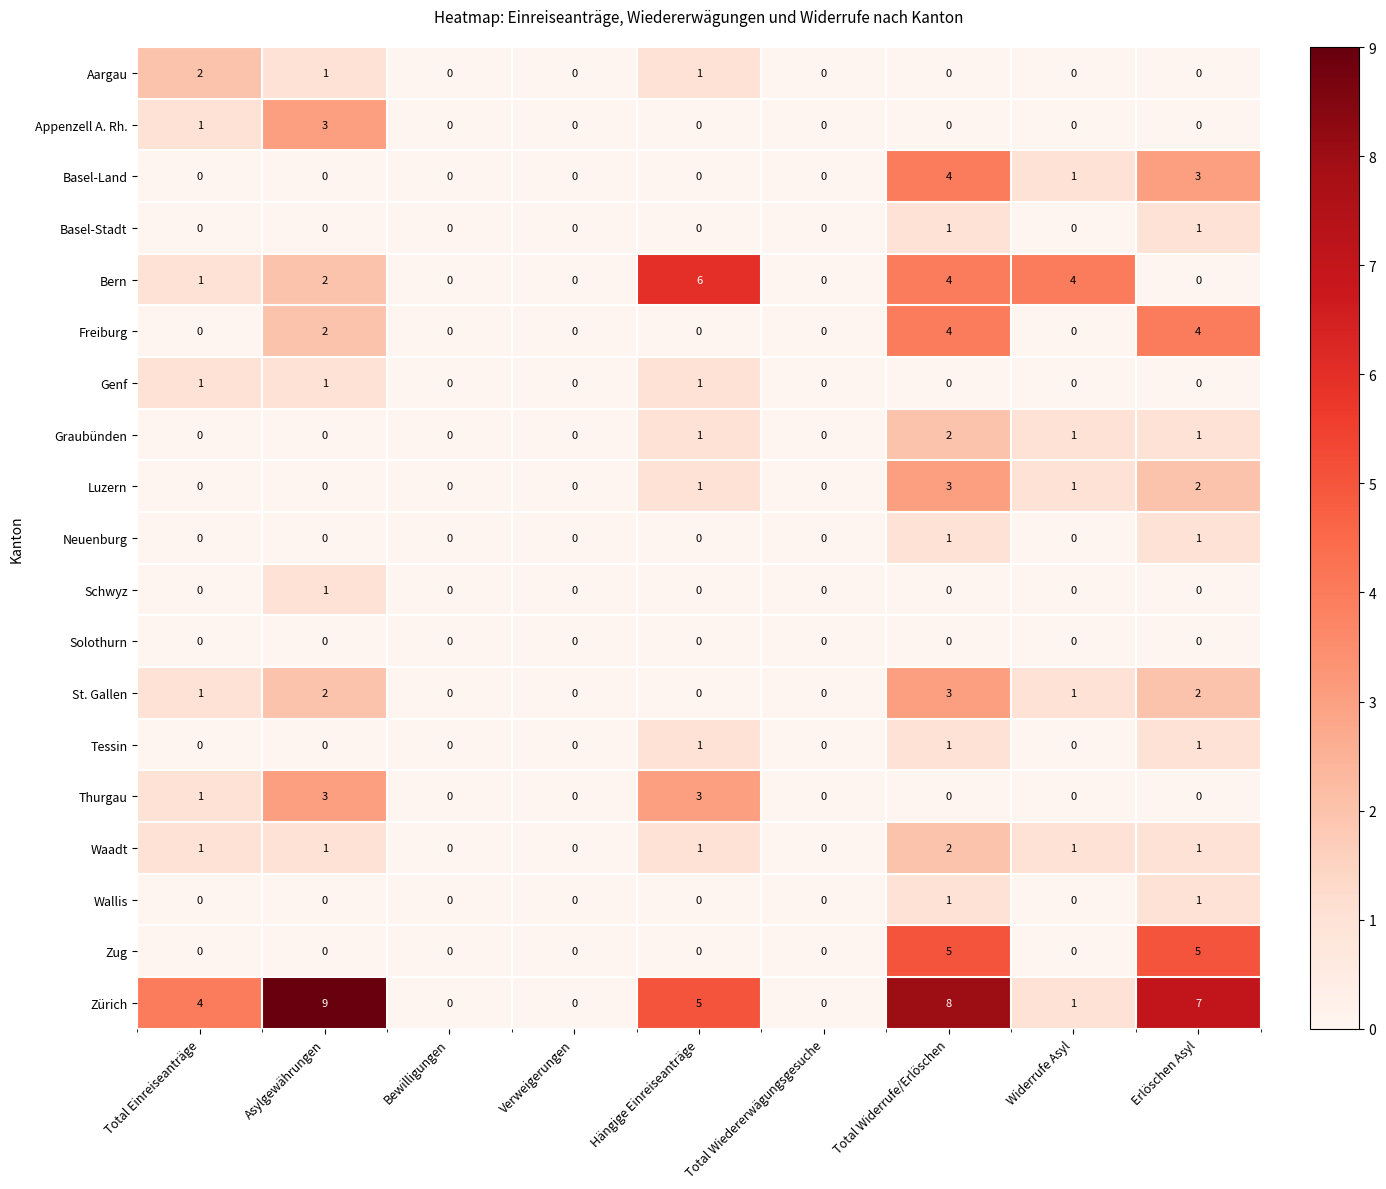

Is it true that Luzern equals 2 at Total Wiedererwägungsgesuche?

False